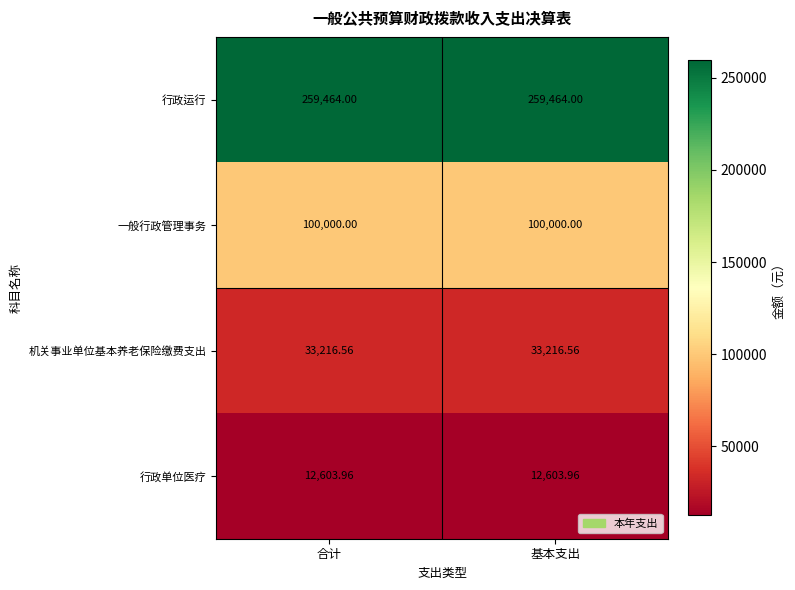

List the series in order of their peak value, highest first.

行政运行, 一般行政管理事务, 机关事业单位基本养老保险缴费支出, 行政单位医疗